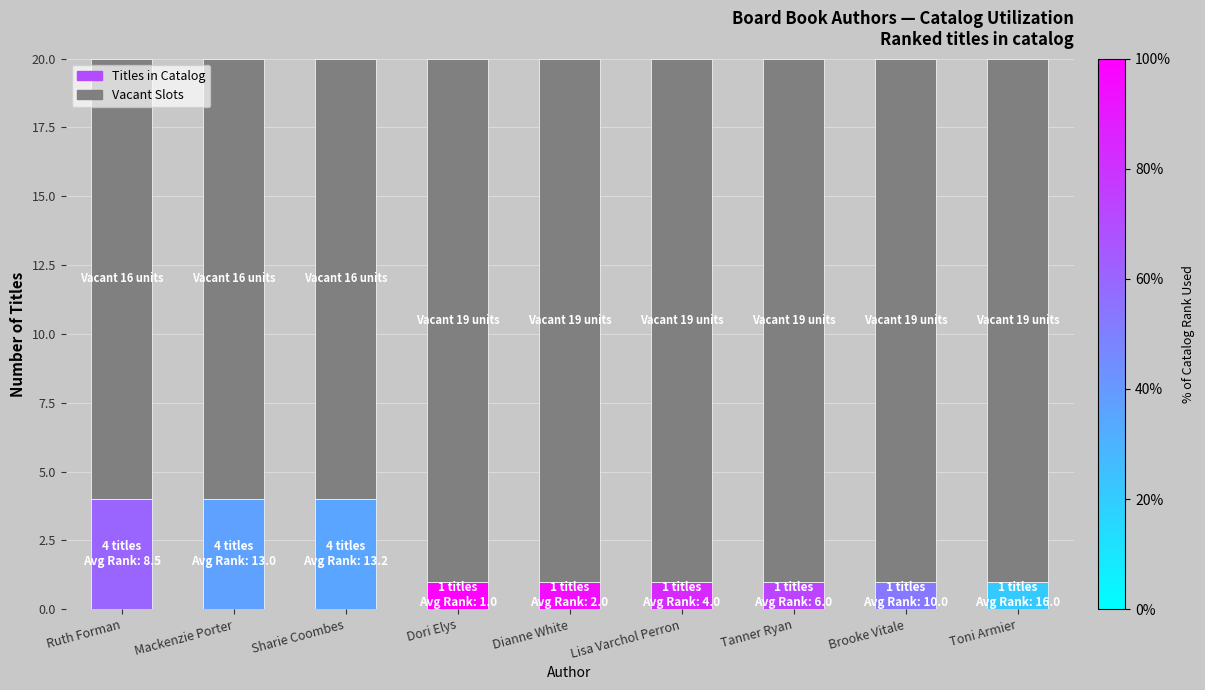

What is the smallest value displayed?

1